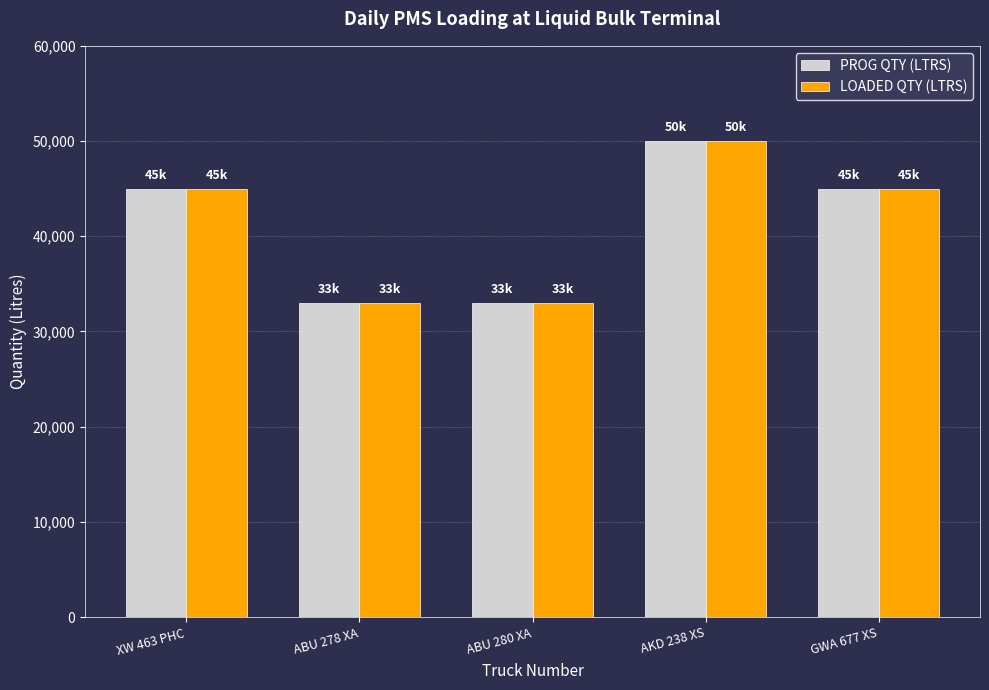

The value of LOADED QTY (LTRS) at AKD 238 XS is 50000. True or false?

True